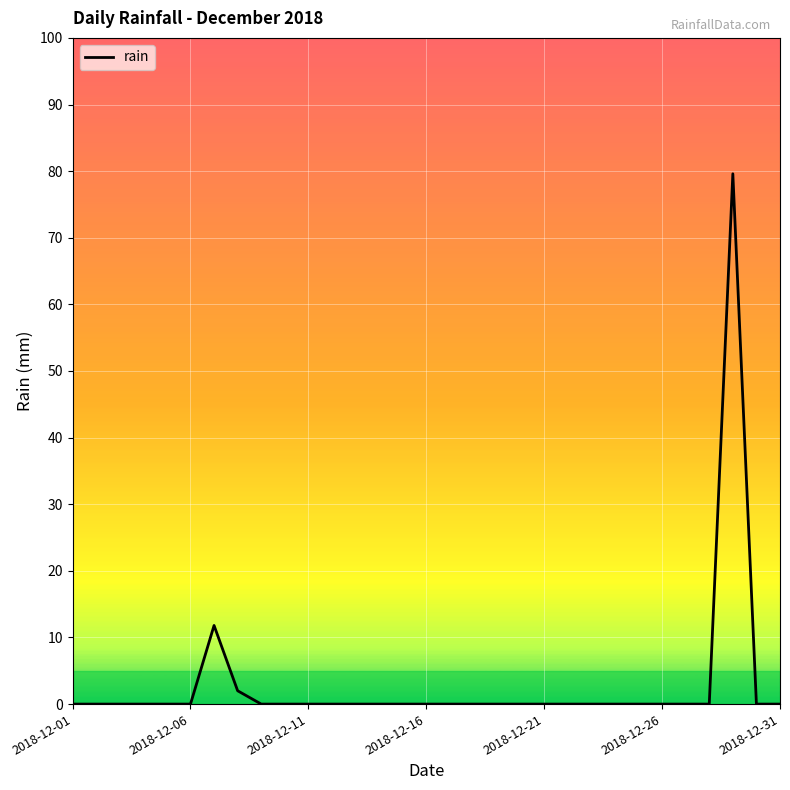

What is the greatest value displayed?

79.6